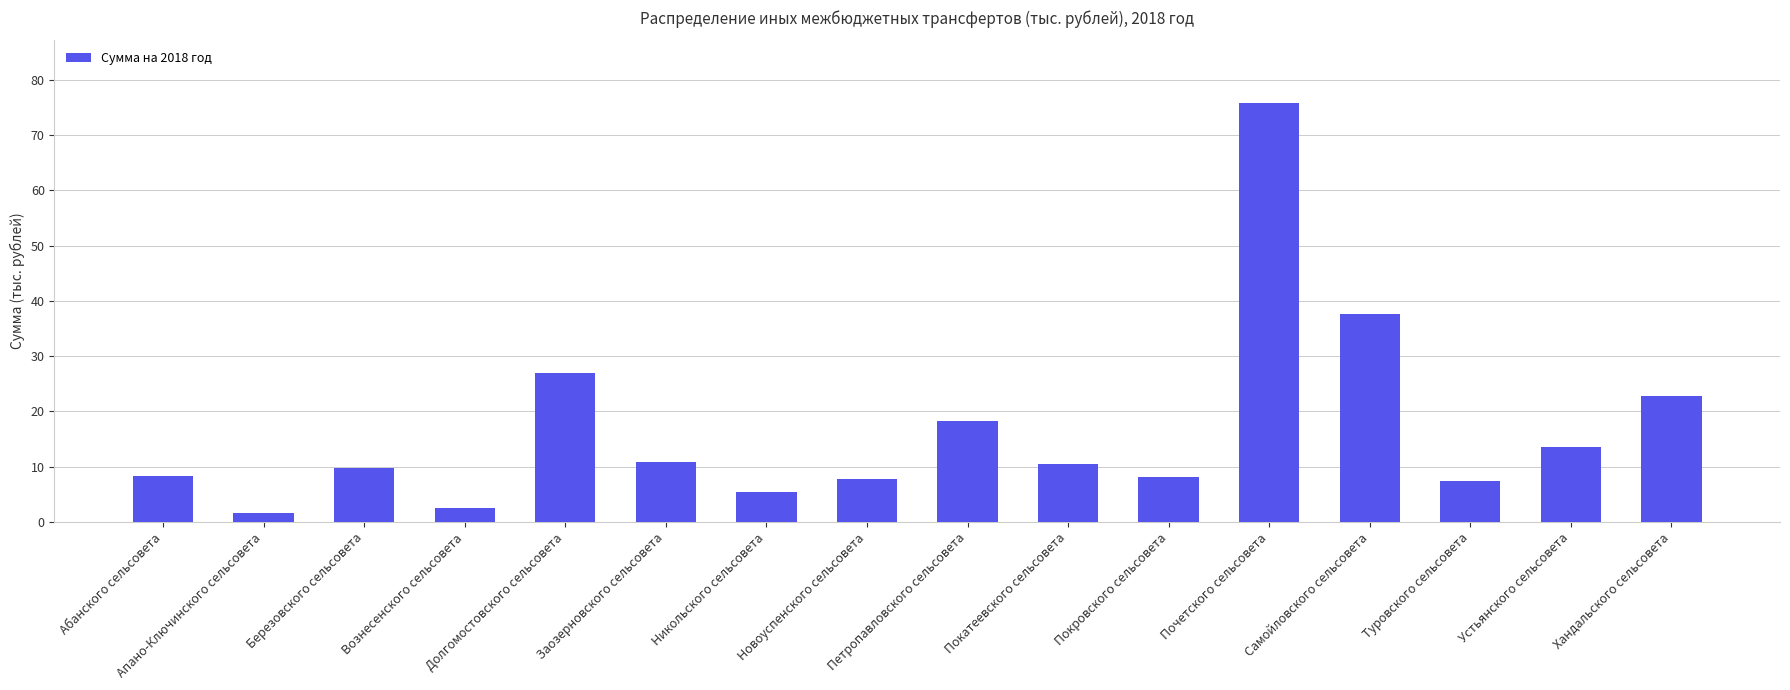

How many distinct data groups are displayed?

1